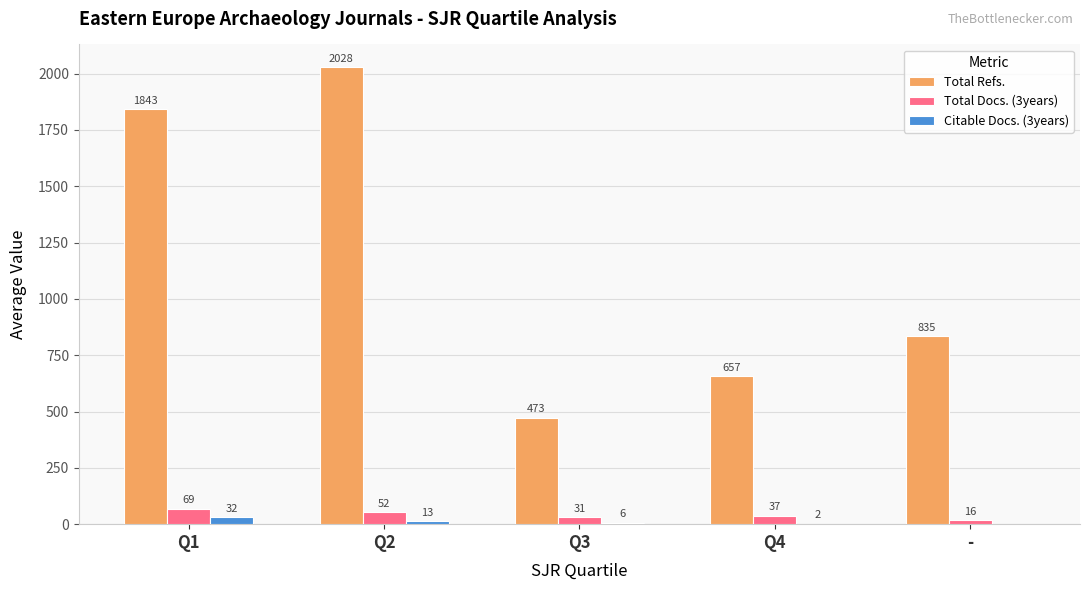

Which series has the largest range (max minus min)?

Total Refs.